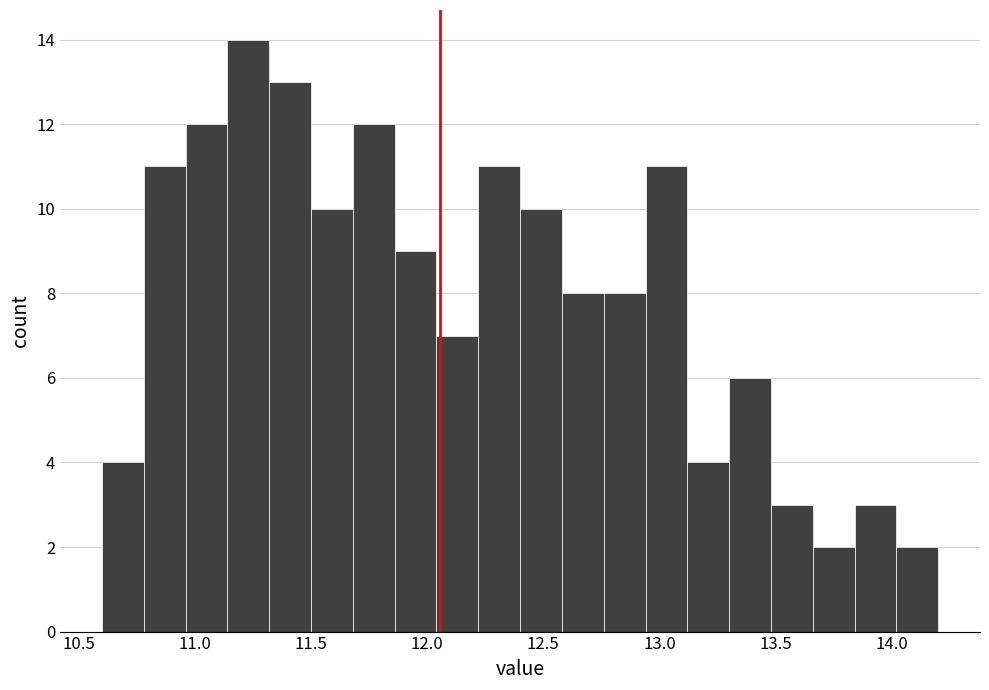

Around what value on the x-axis is the tallest bar? Give the approximate position of its centre, as read against the axis.

11.25